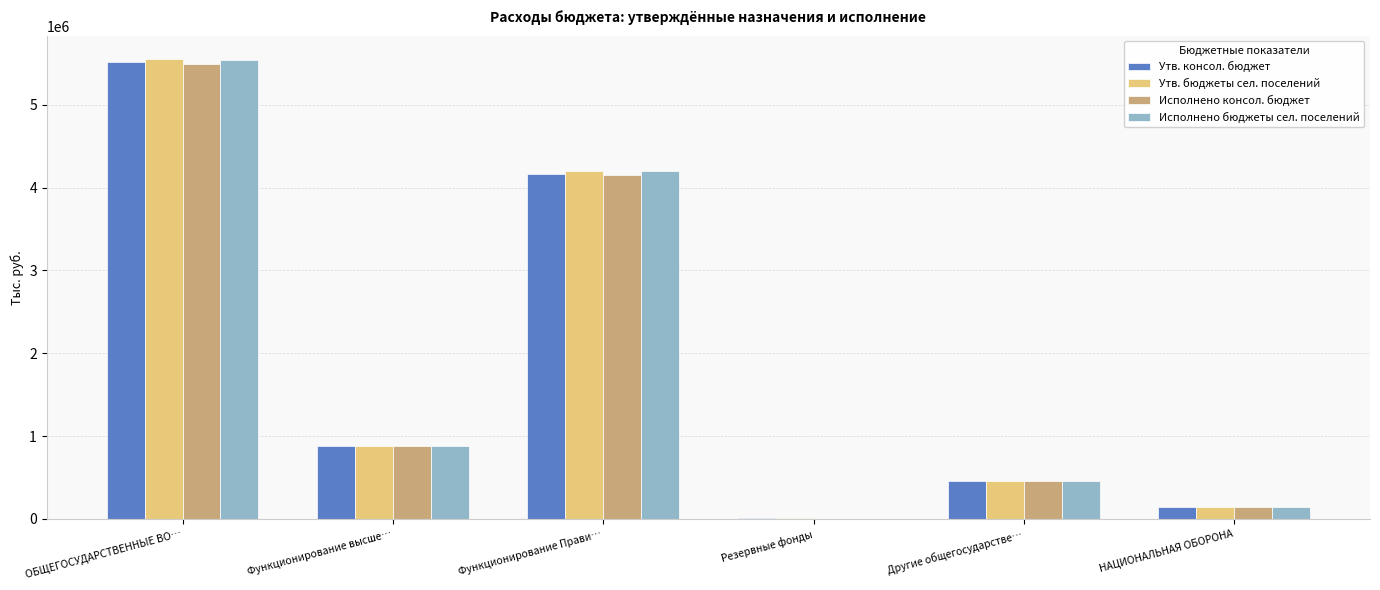

At which category is the sum across all series the highest?

ОБЩЕГОСУДАРСТВЕННЫЕ ВО…